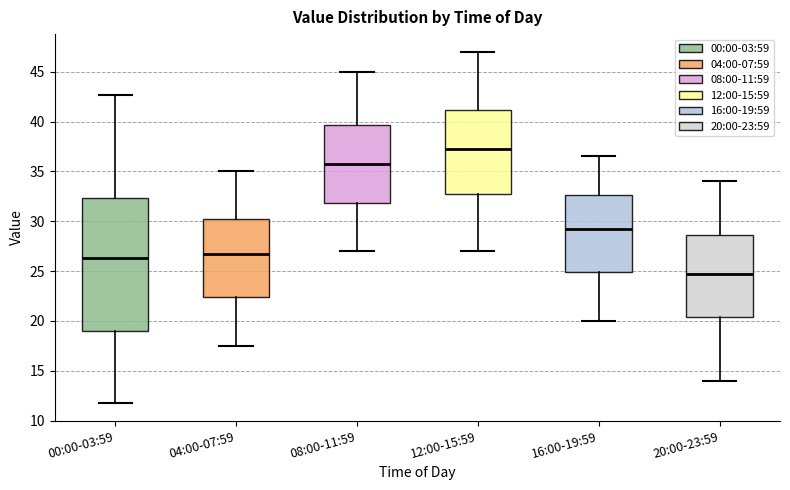

Comparing the boxes themselves (not the whiskers), which one is the tallest?

00:00-03:59